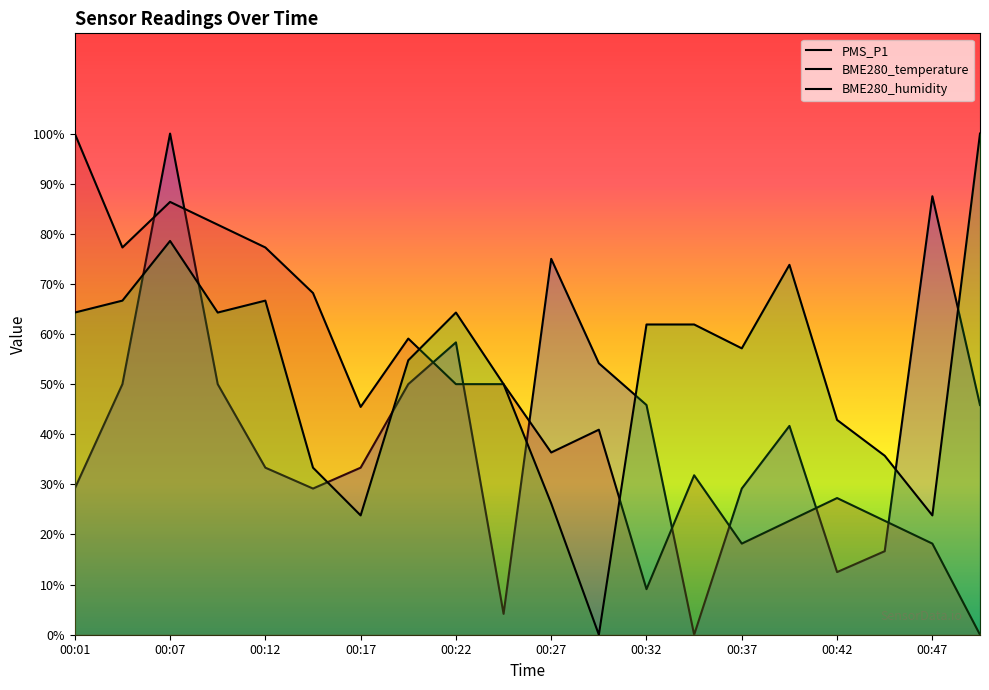

How many data points in PMS_P1 are less than 45?

10